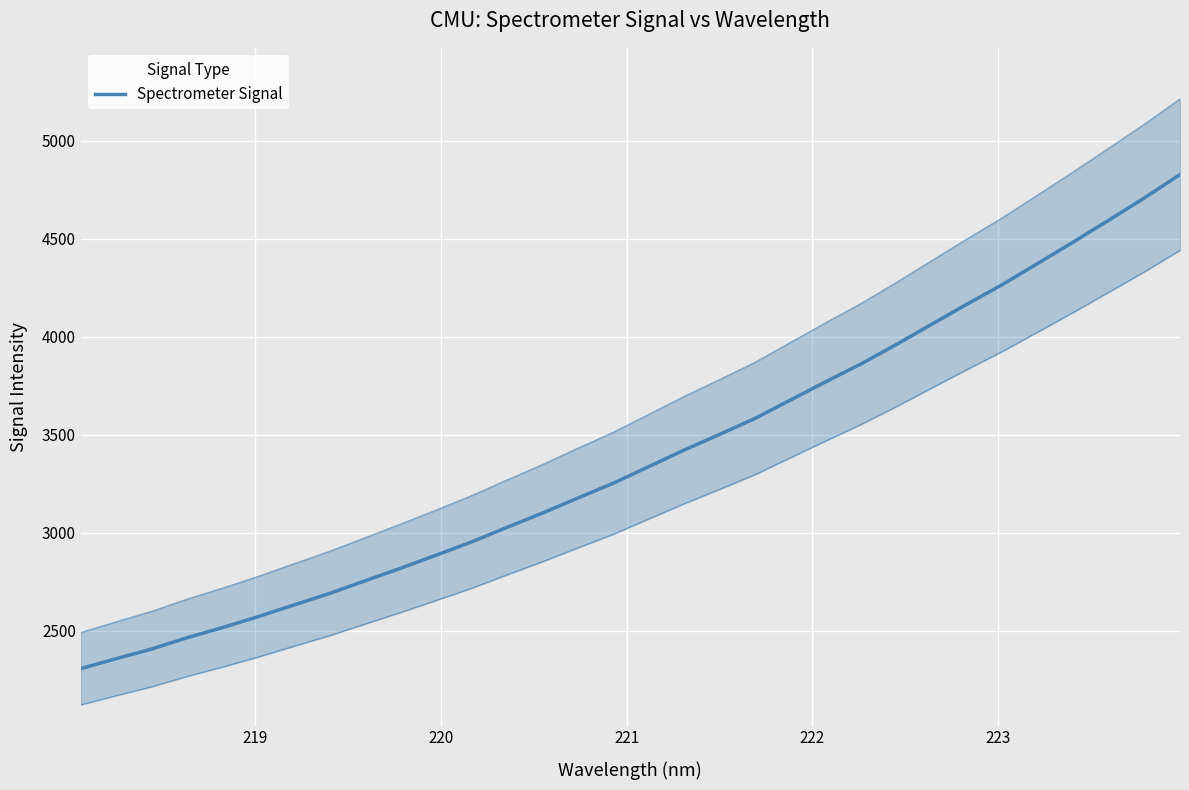

How many lines are shown in the chart?

1